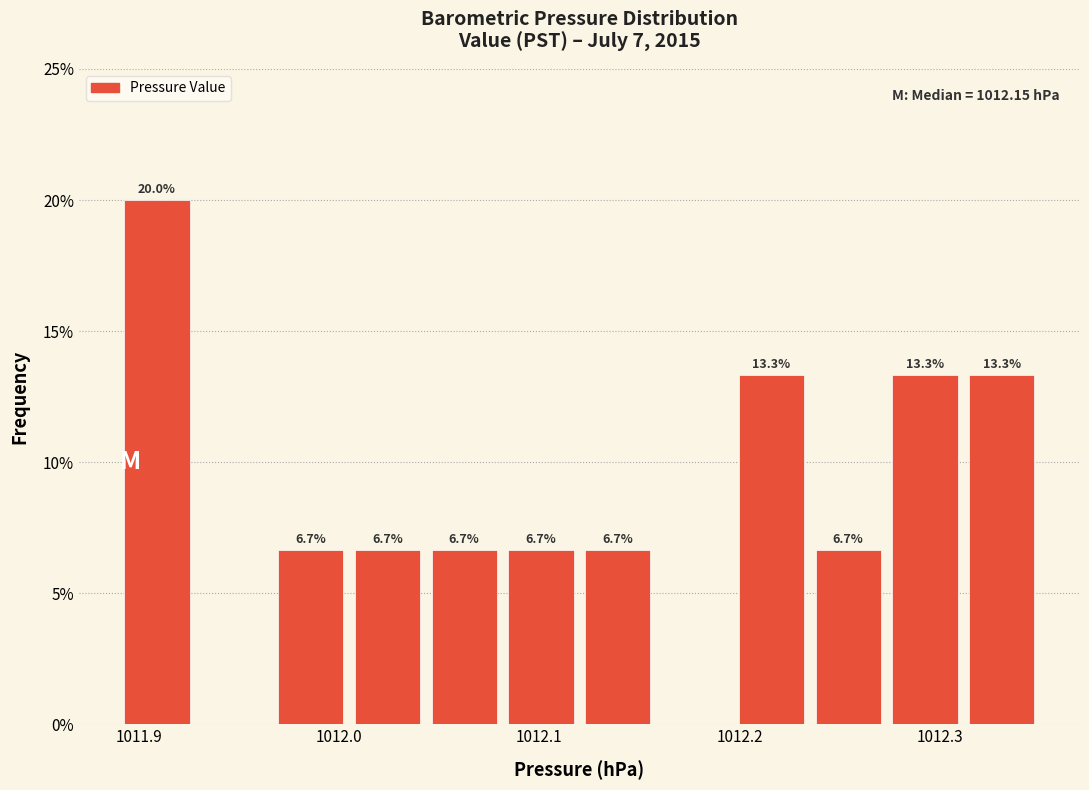

Read against the x-axis, roughly where is the centre of the tallest bar?

1011.91